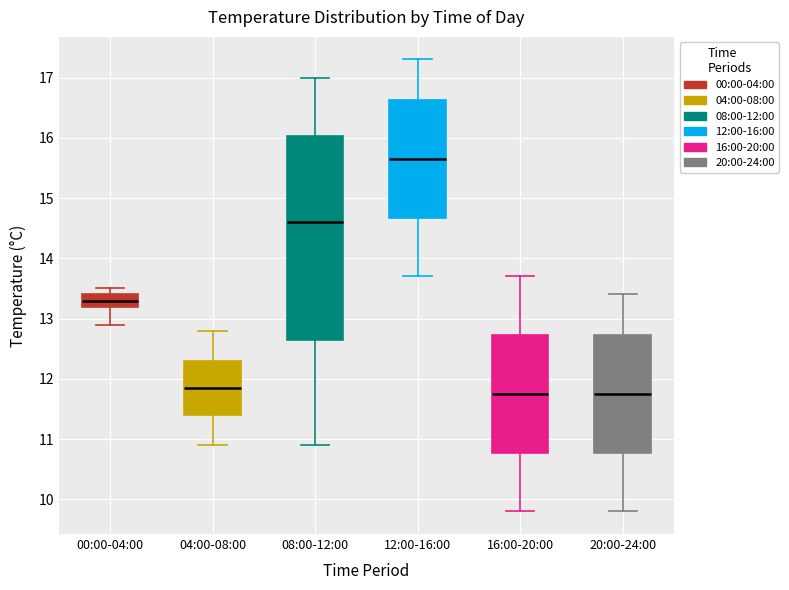

Which box's median line is the highest?

12:00-16:00